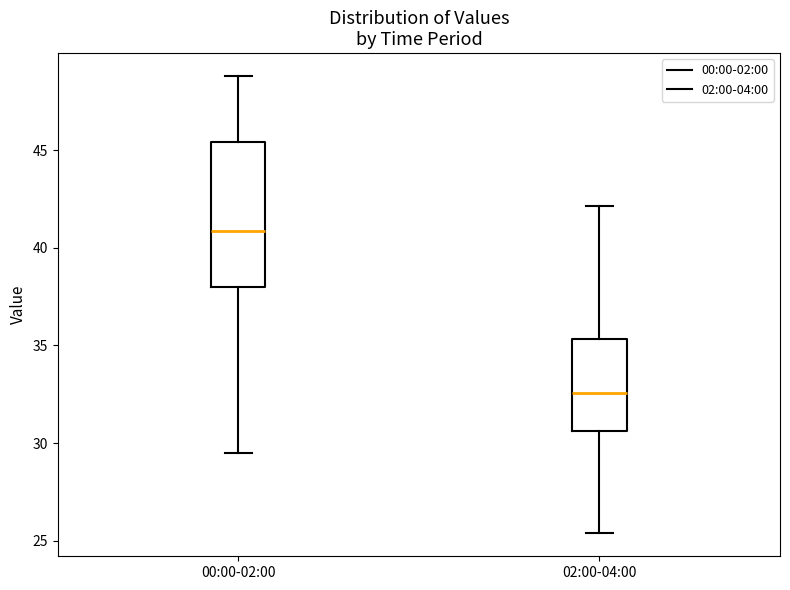

Comparing the boxes themselves (not the whiskers), which one is the tallest?

00:00-02:00